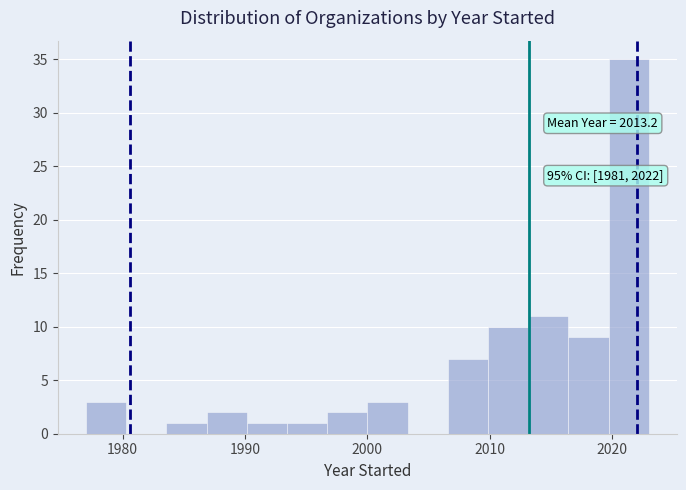

Read against the x-axis, roughly where is the centre of the tallest bar?

2021